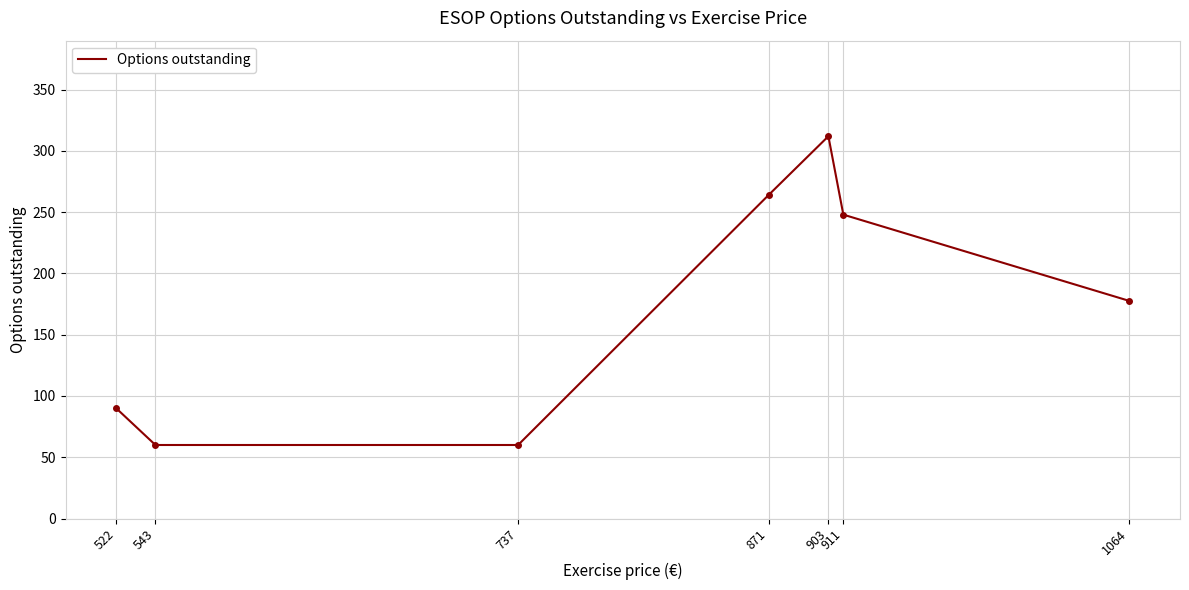

How many lines are shown in the chart?

1